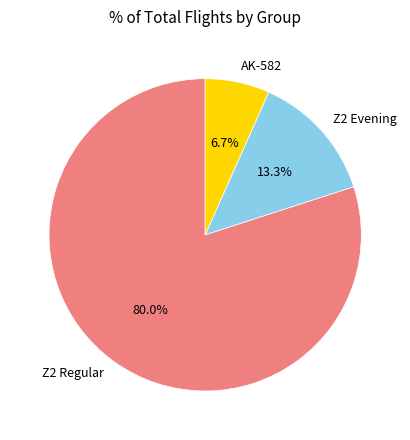

Which category has the smallest portion of the pie?

AK-582